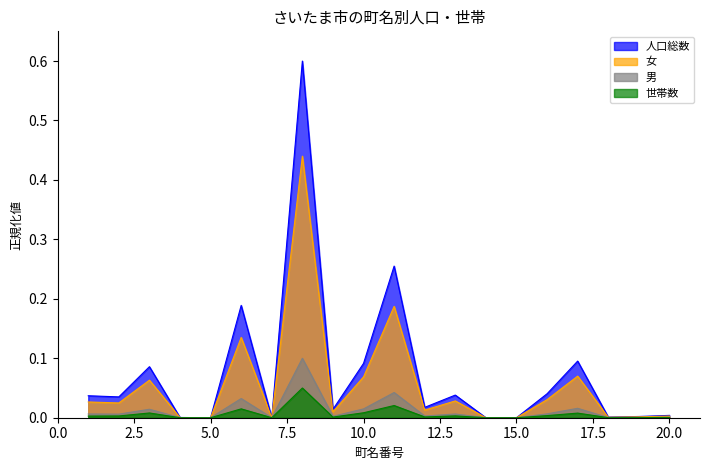

True or false: 人口総数 and 女 cross at least once.

False